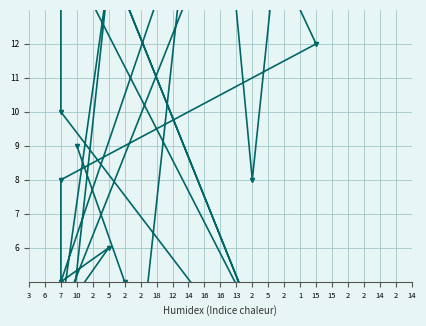

What is the difference between the maximum and minimum values?

17